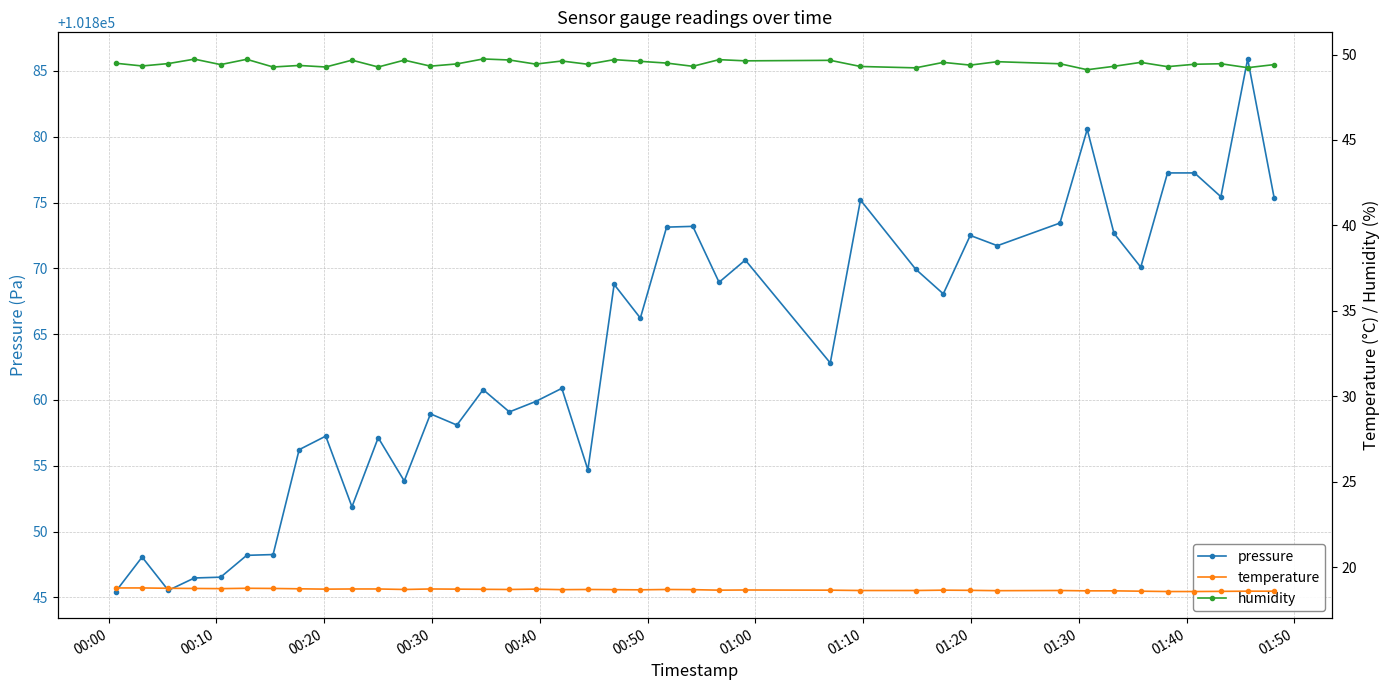

What is the difference between the maximum and minimum values in the humidity series?

0.6